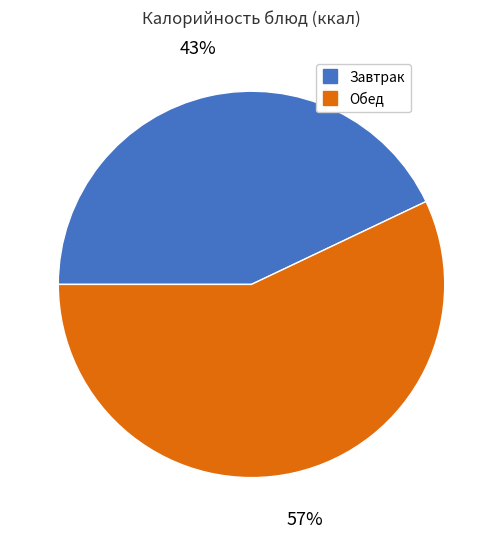

To the nearest percent, what is the difference between the largest and smallest slice percentages?

14%